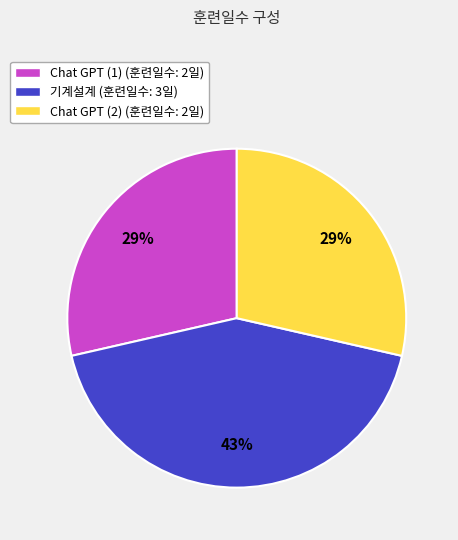

The Chat GPT (2) (훈련일수: 2일) slice represents 29% of the pie. True or false?

True